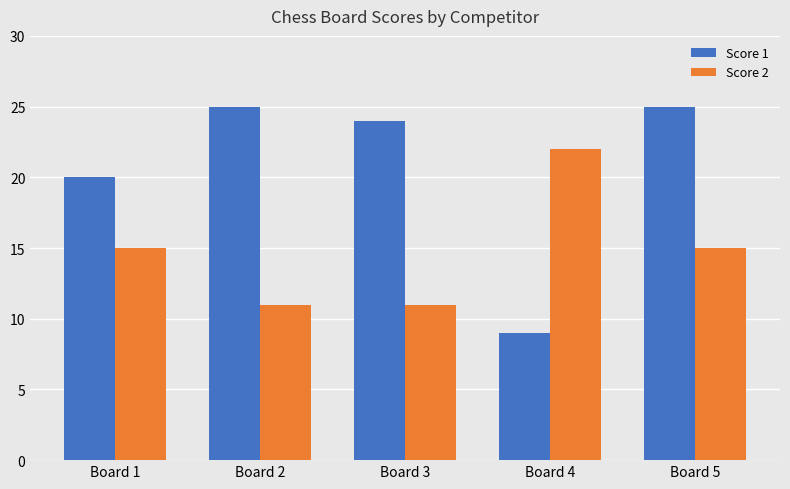

What is the average value of the Score 2 series?

15